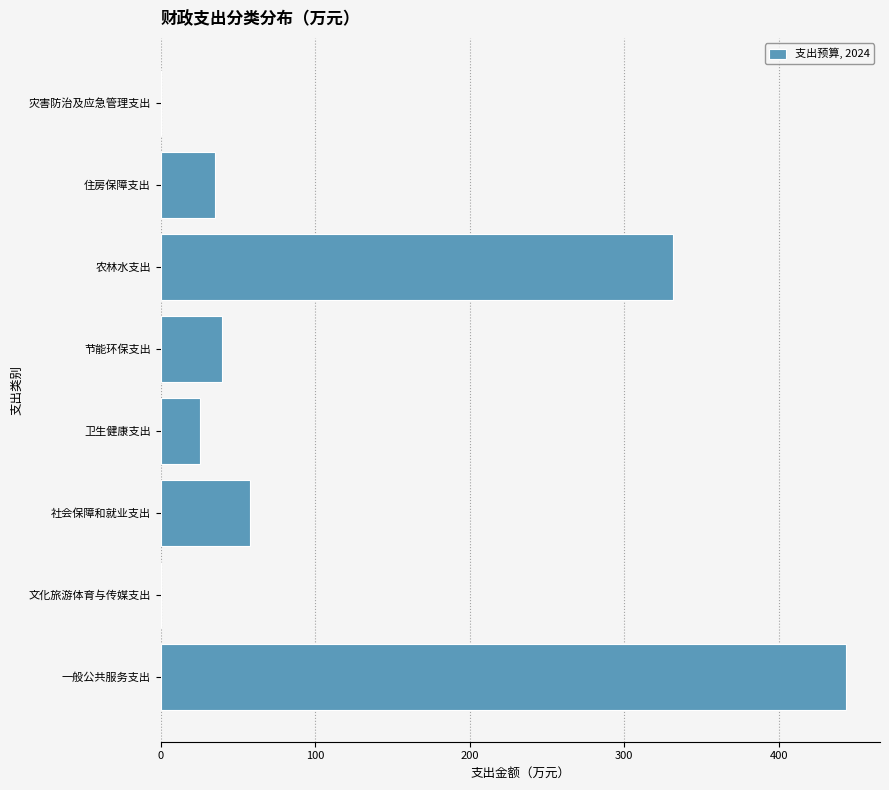

What is the change in value from 社会保障和就业支出 to 卫生健康支出?

-32.2